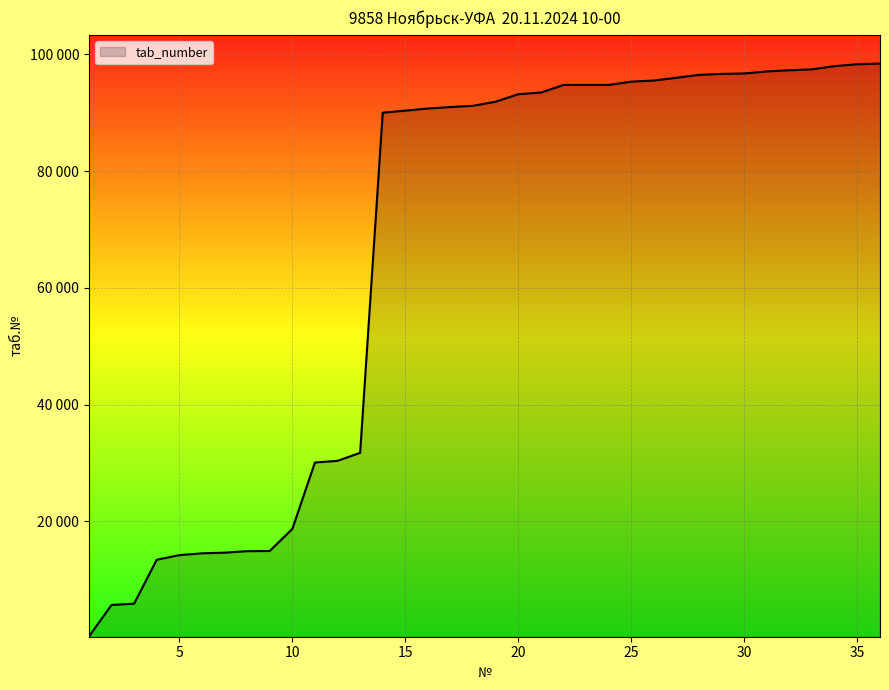

Does the chart have visible grid lines?

Yes